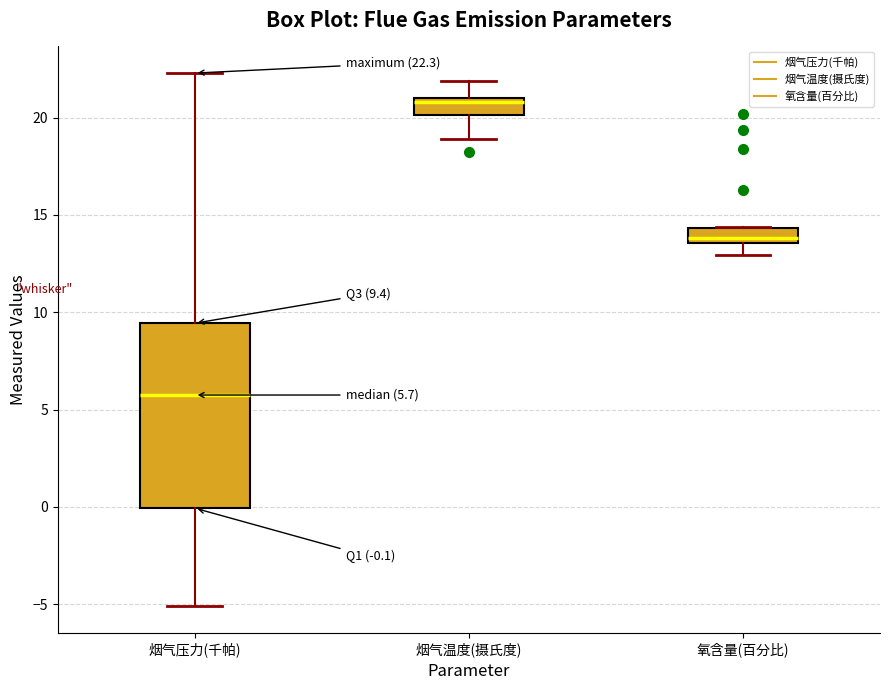

Which box is the tallest, from its lower edge to its upper edge?

烟气压力(千帕)